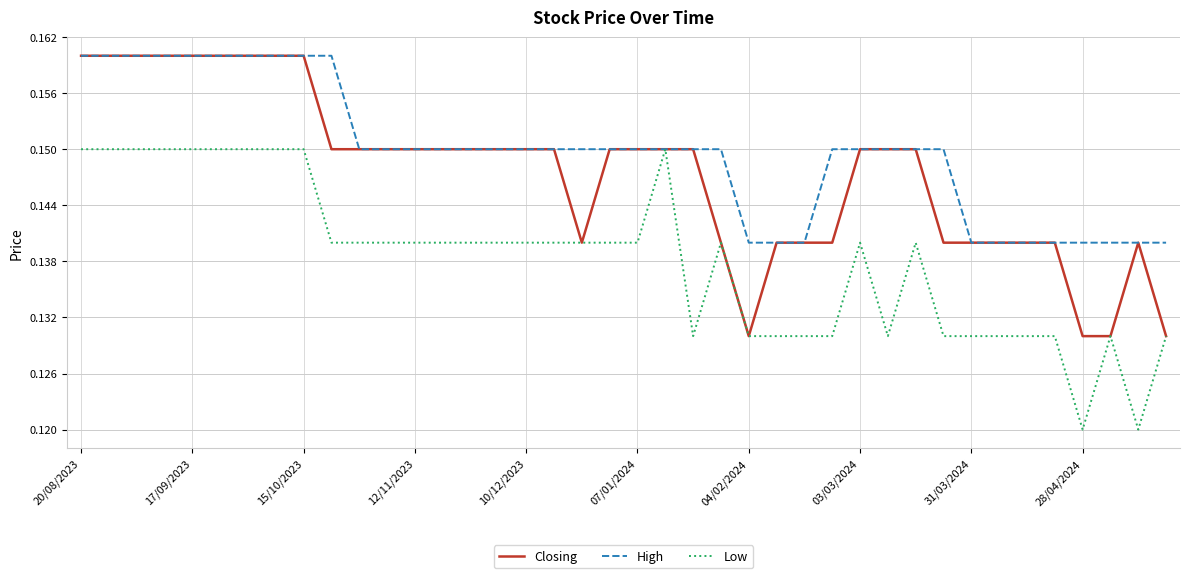

Which series has the largest total across all categories?

High